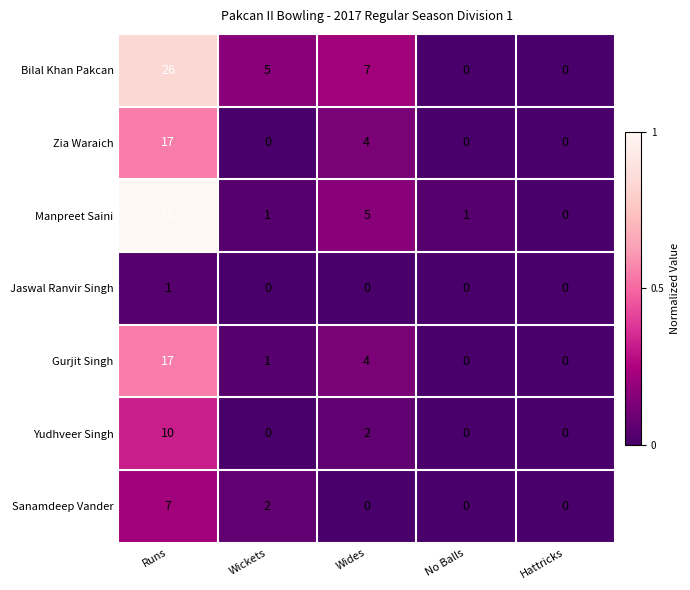

What is the greatest value displayed?

31